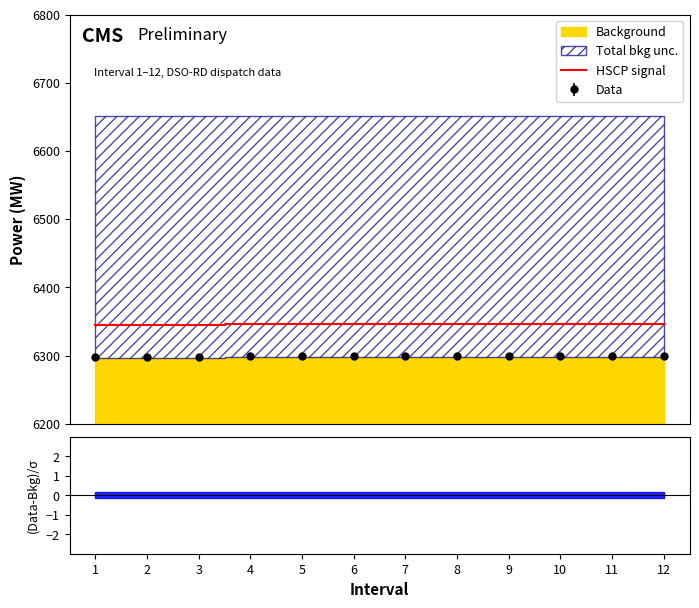

How many lines are shown in the chart?

1